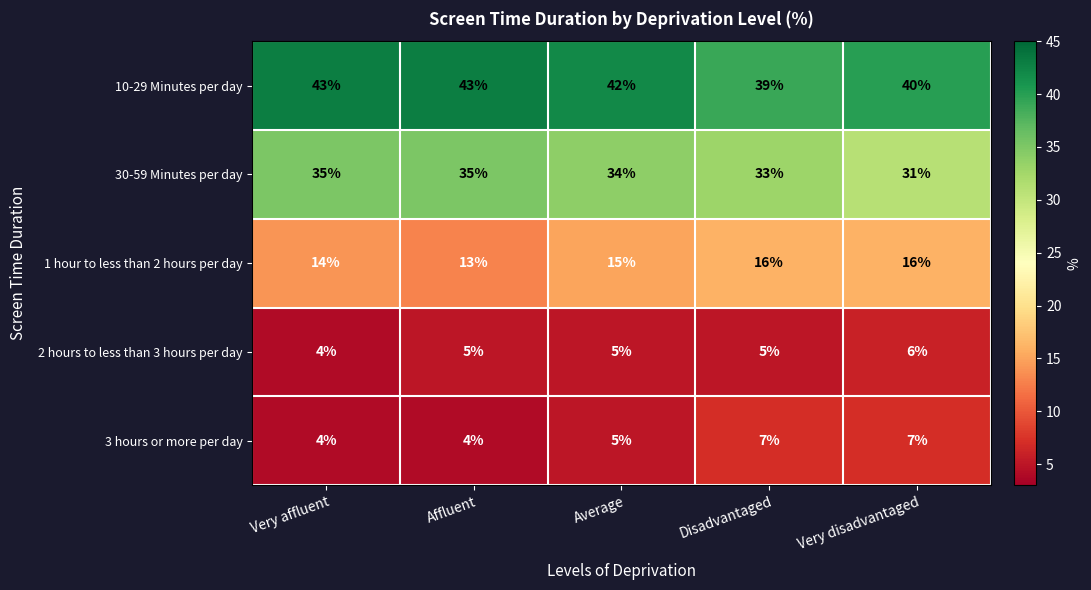

List the series in order of their peak value, lowest first.

2 hours to less than 3 hours per day, 3 hours or more per day, 1 hour to less than 2 hours per day, 30-59 Minutes per day, 10-29 Minutes per day